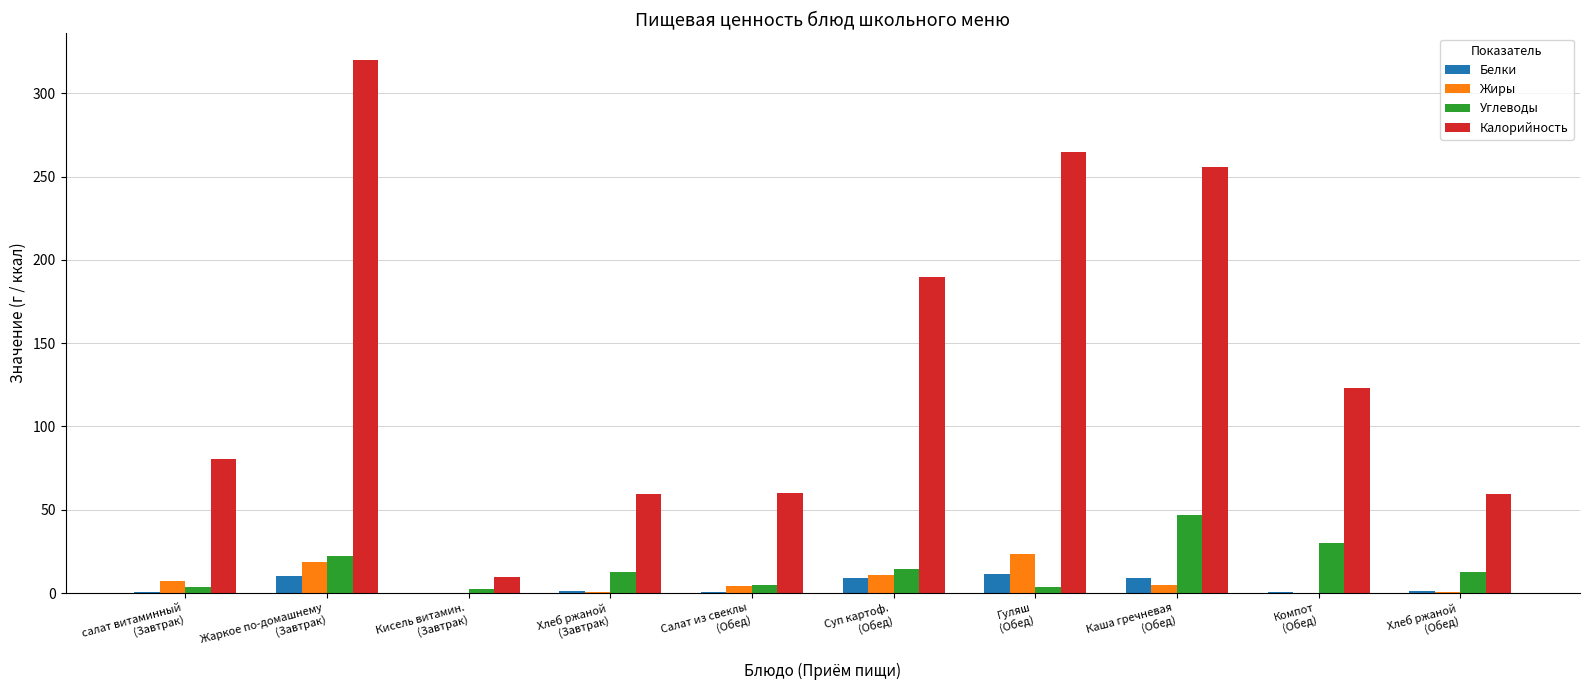

How many distinct data groups are displayed?

4